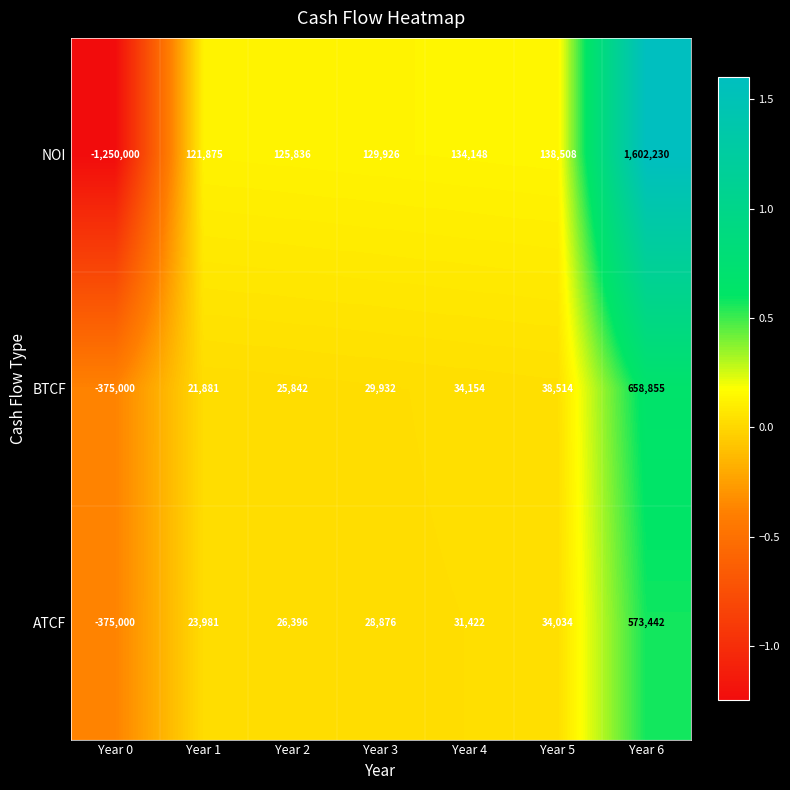

What is the difference between the NOI values at Year 3 and Year 1?

8051